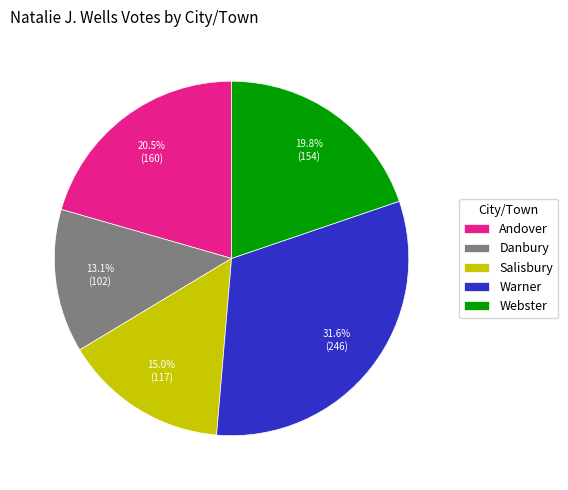

Which has a higher value, Andover or Danbury?

Andover